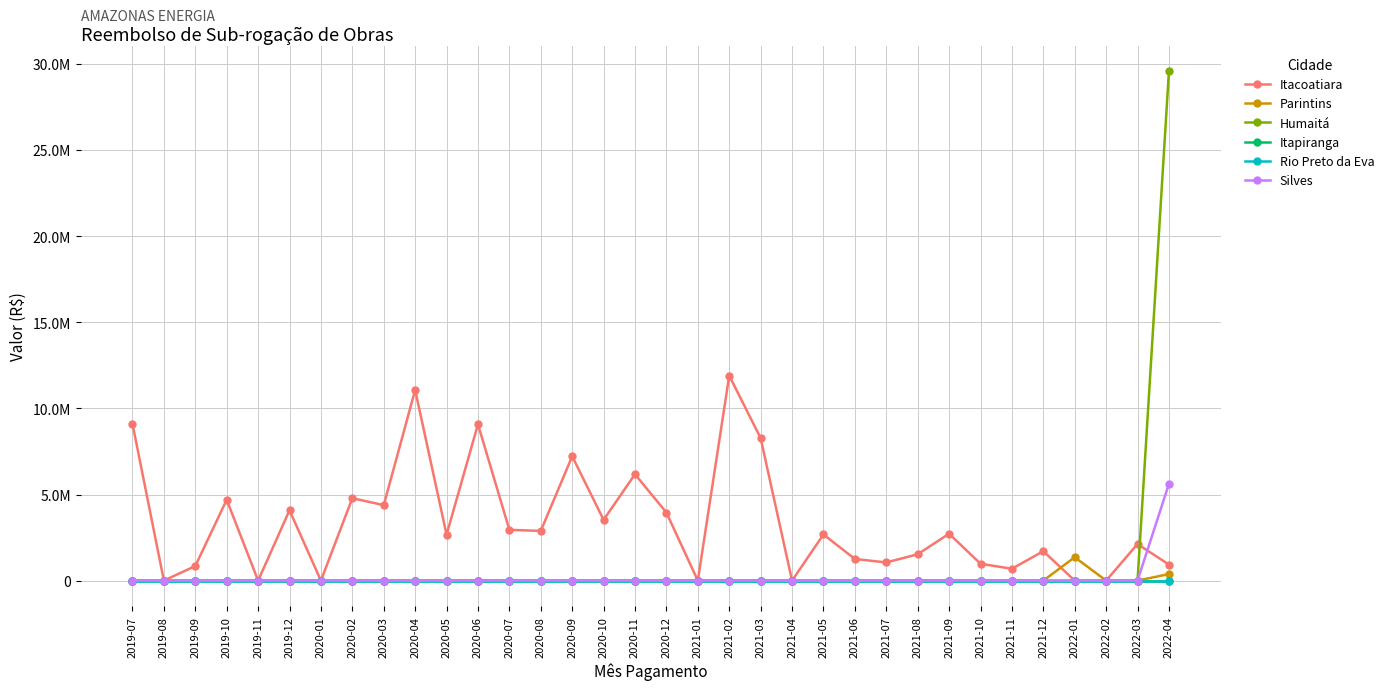

Is the value of Itapiranga at 2019-07 greater than the value of Parintins at 2020-06?

No